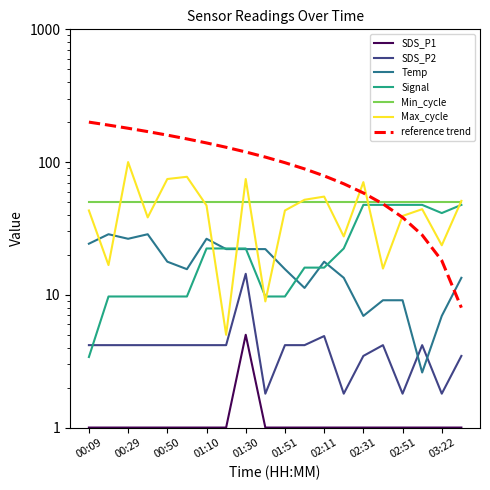

How many times do Signal and SDS_P2 cross each other?

1